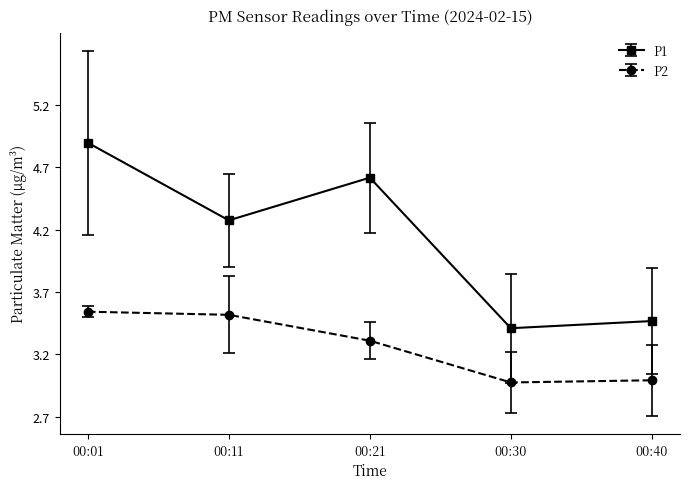

Read the P2 value at 00:21.

3.3